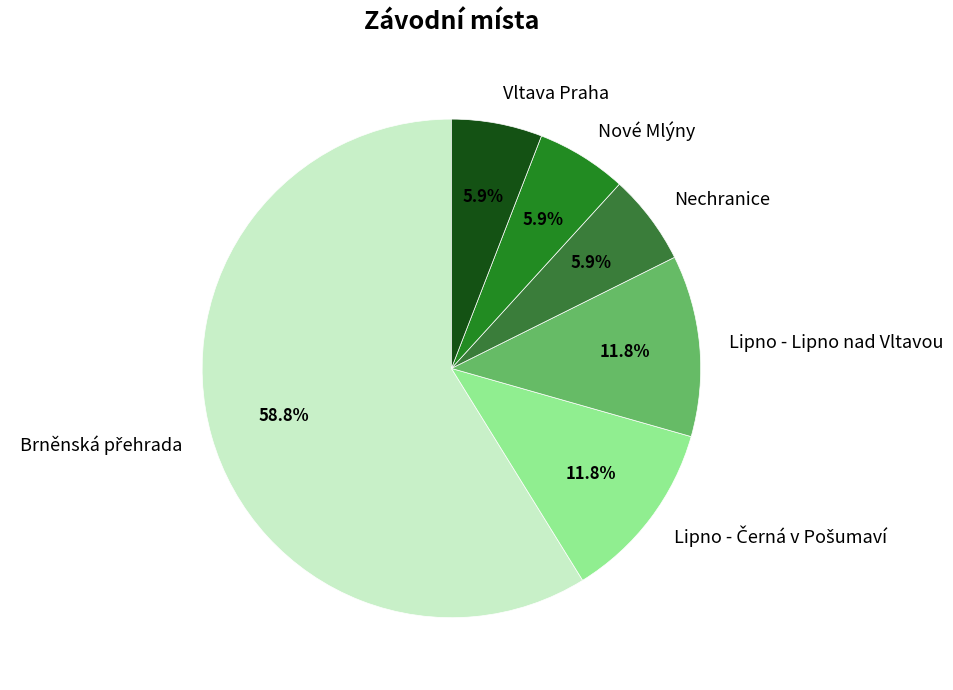

How many slices are in this pie chart?

6